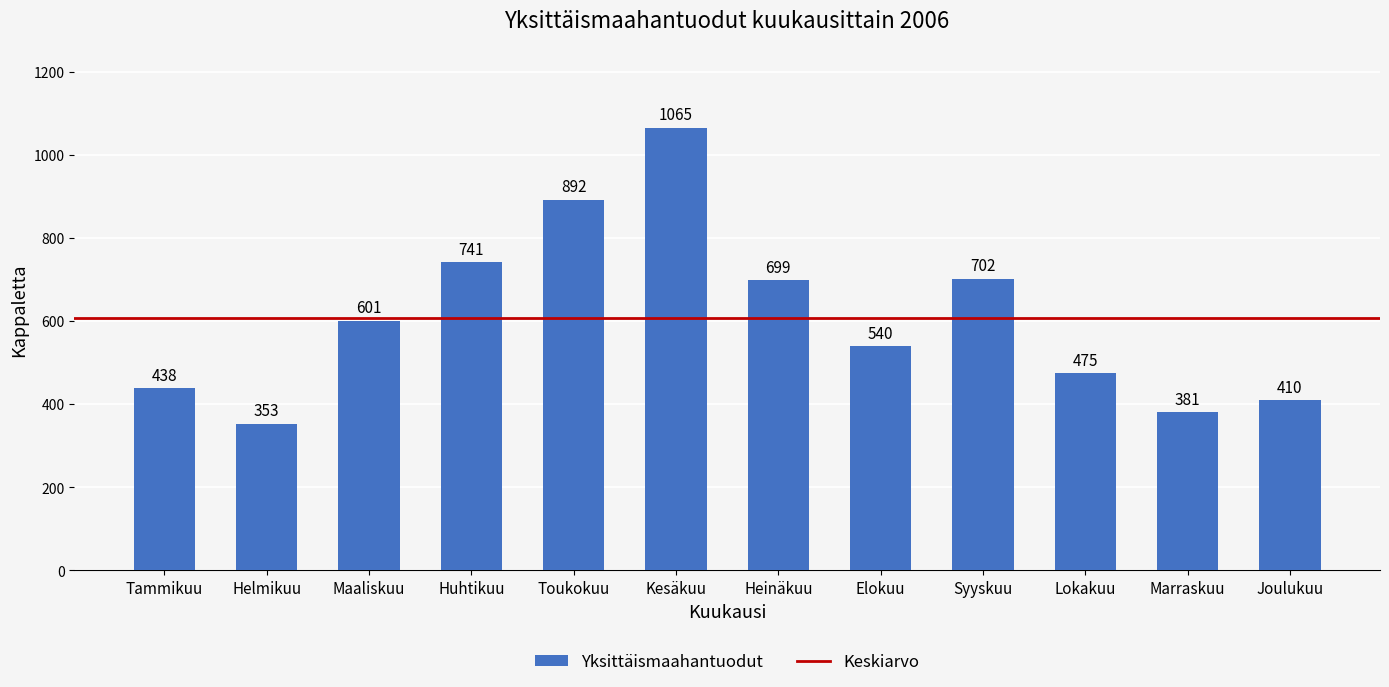

What is the sum of all values?

7297